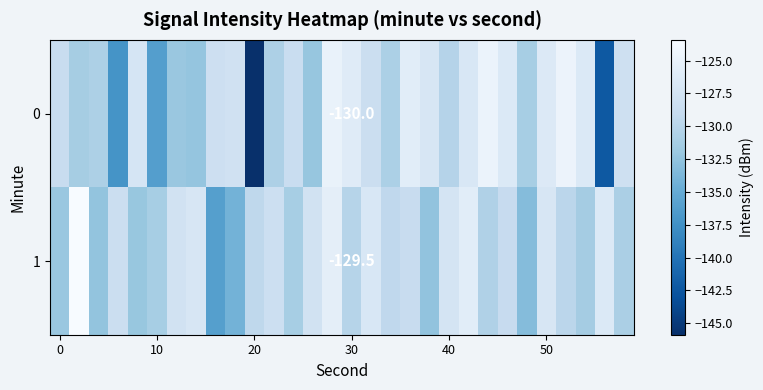

How many categories are shown in the chart?

30